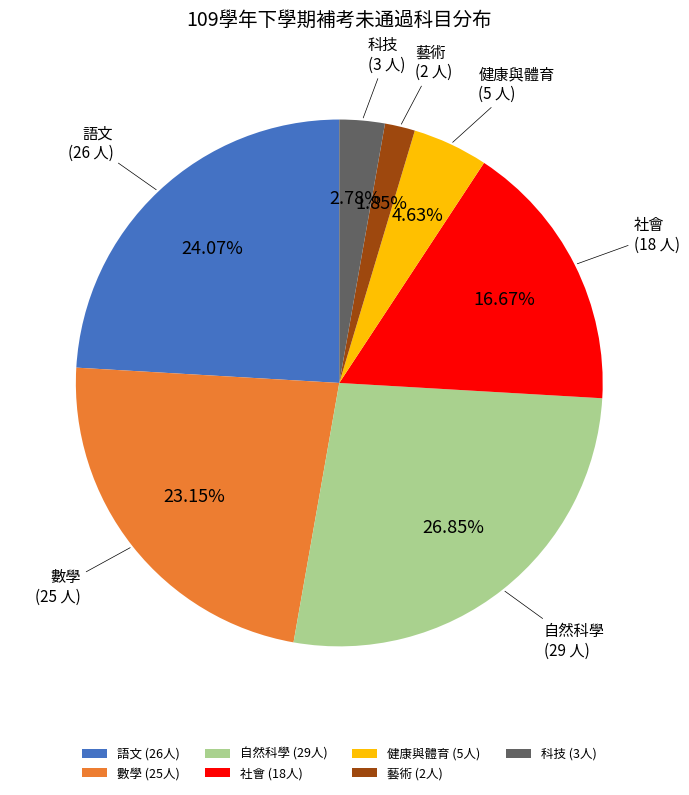

Is there a majority slice in this chart?

No